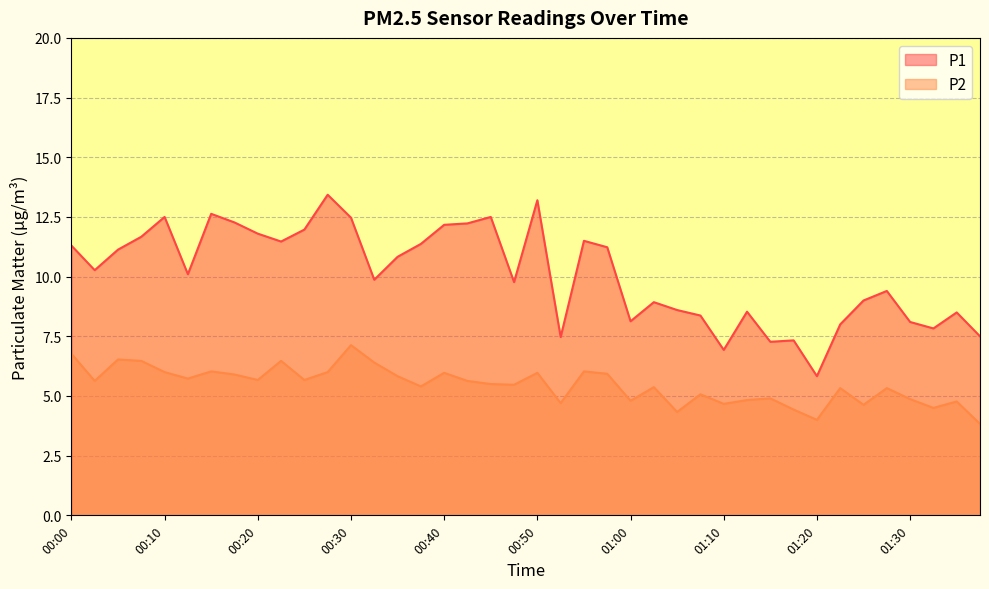

At which category does P1 reach its first local peak?

00:10